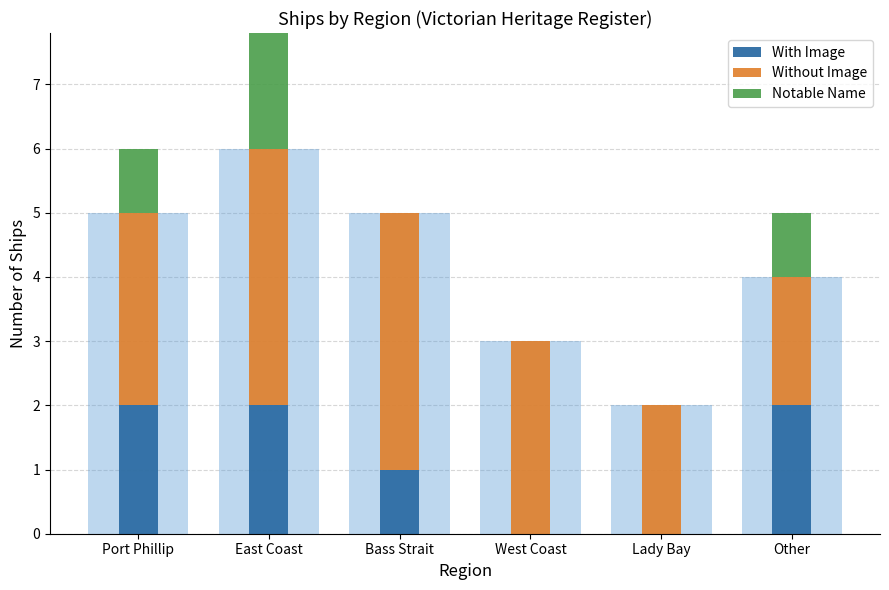

Rank the series by their average value, from highest to lowest.

Without Image, With Image, Notable Name